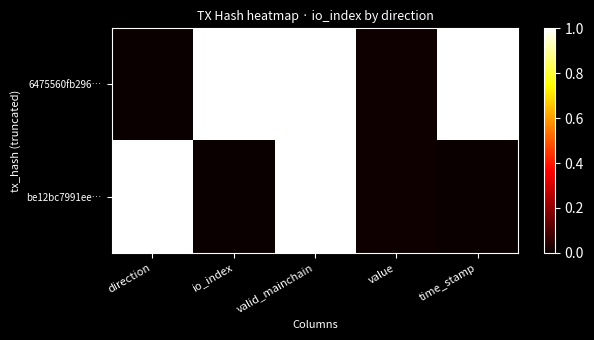

Which series has the largest range (max minus min)?

6475560fb296…